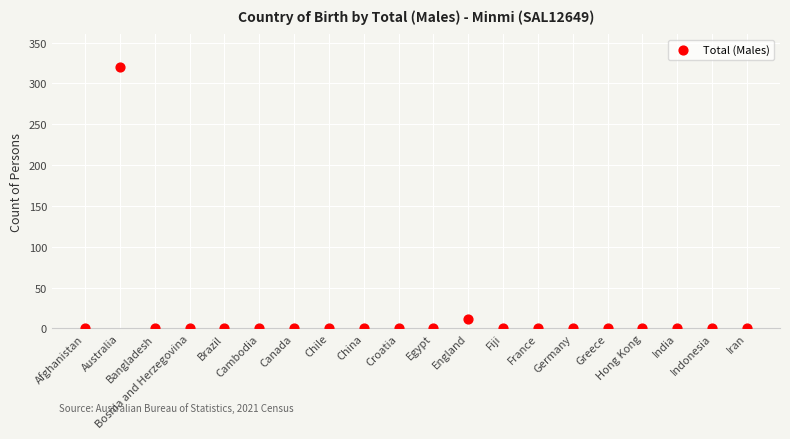

What is the range of Y values (max minus min)?

320